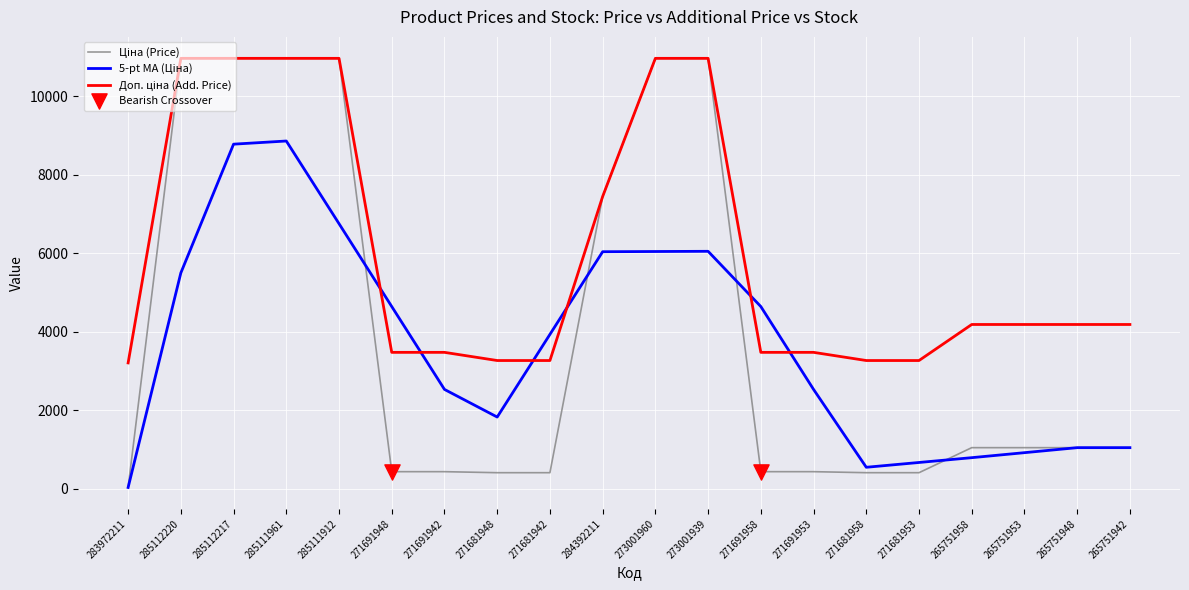

What is the total value across all series at 271681958?

4220.3